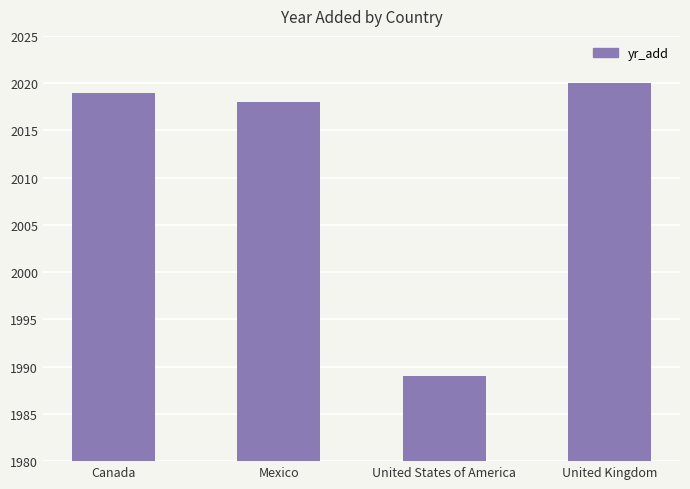

What is the difference between the maximum and minimum values?

31